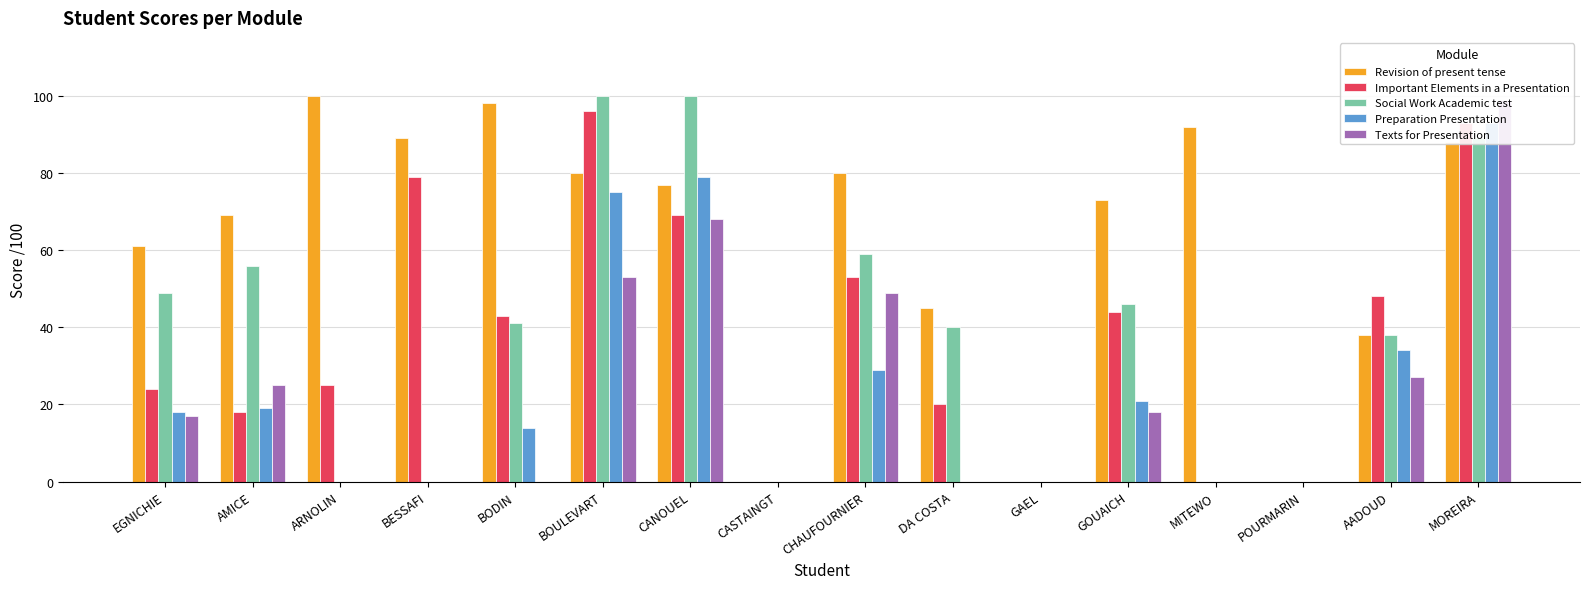

What is the spread (max minus min) of values at ARNOLIN?

100